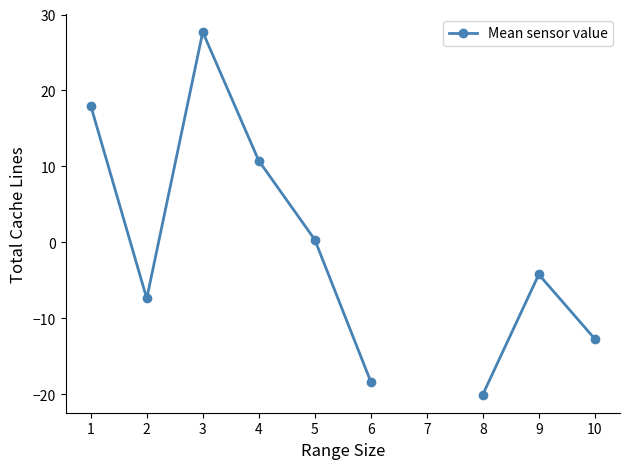

What is the change in value from 5 to 8?

-20.4